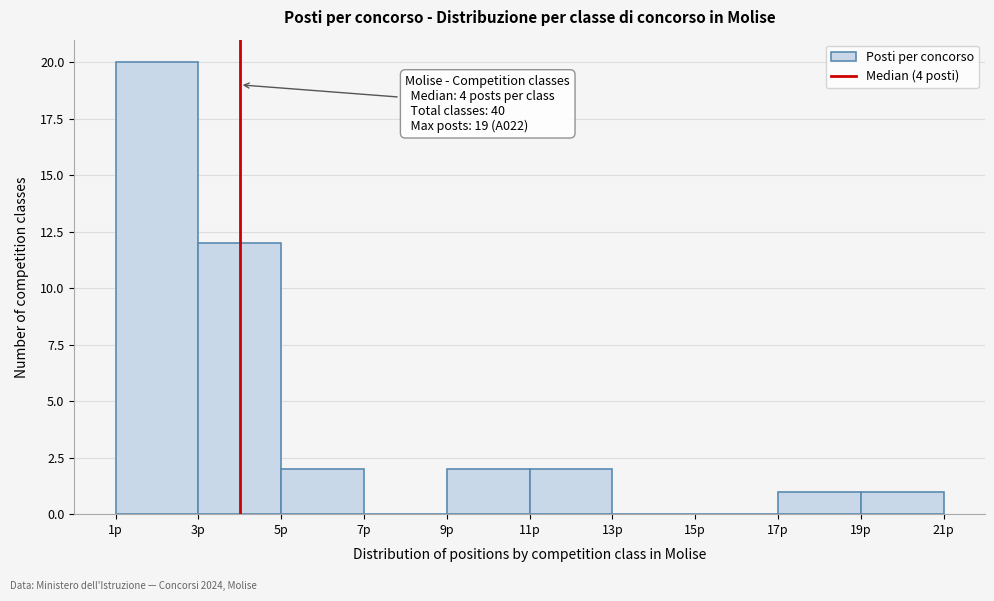

Which range on the x-axis has the tallest bar?

1 to 3